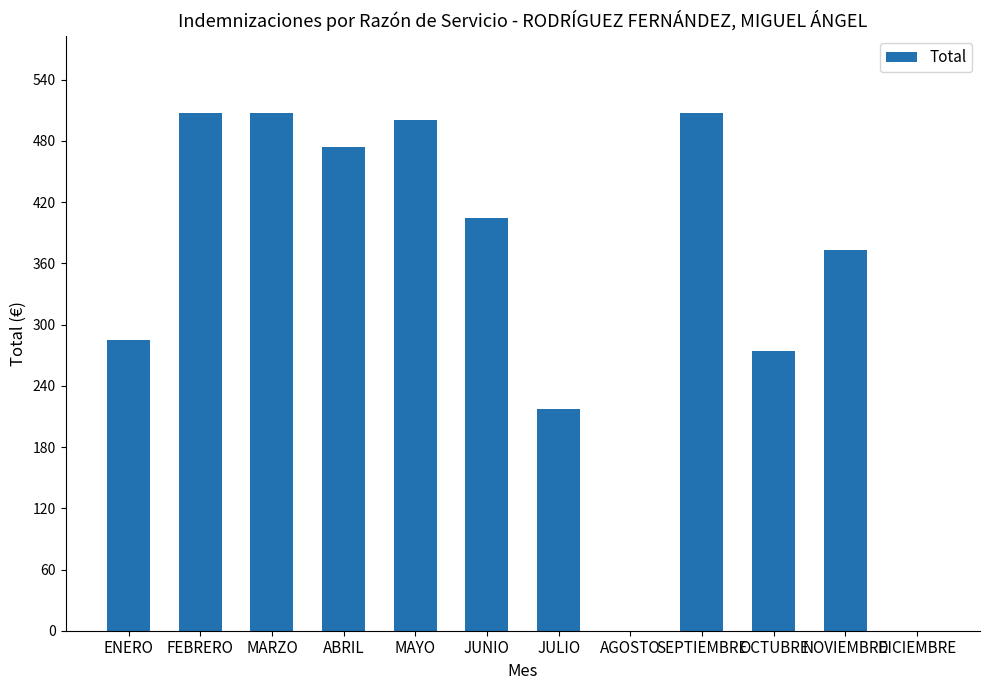

Where does the data first go above 404?

FEBRERO